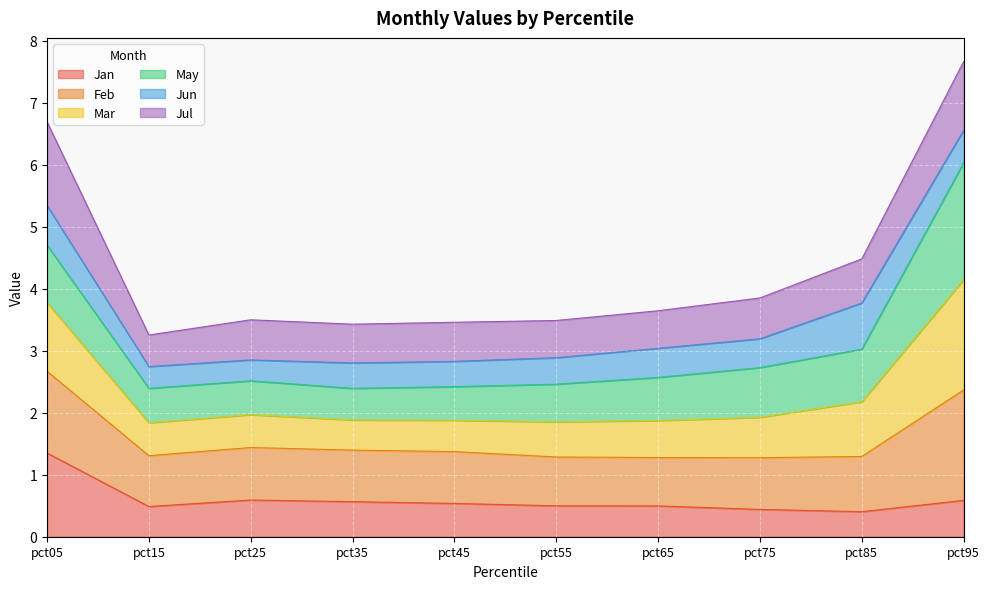

Is it true that Jan equals 0.5 at pct65?

True